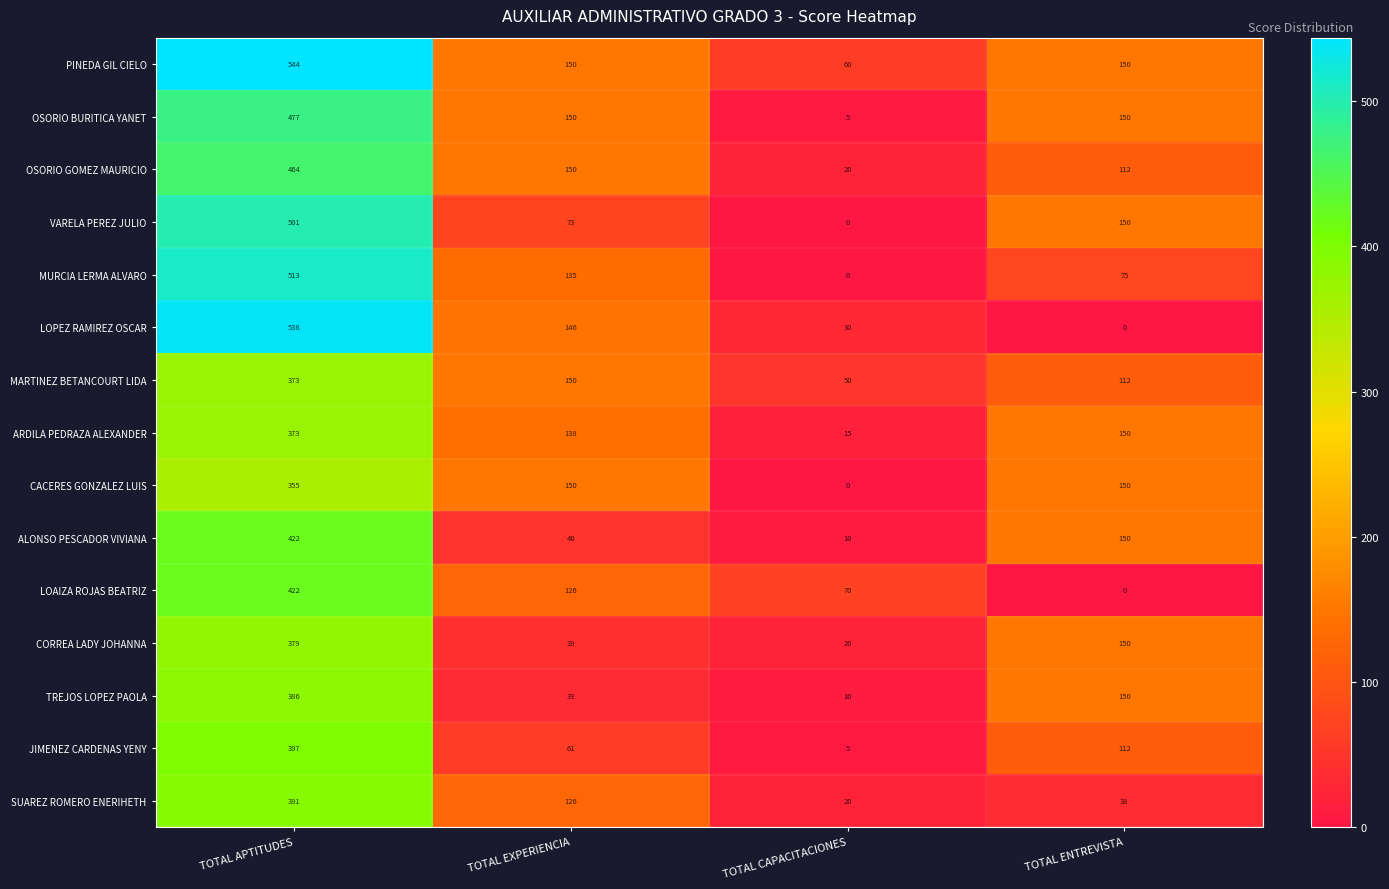

How many series are shown in this chart?

15